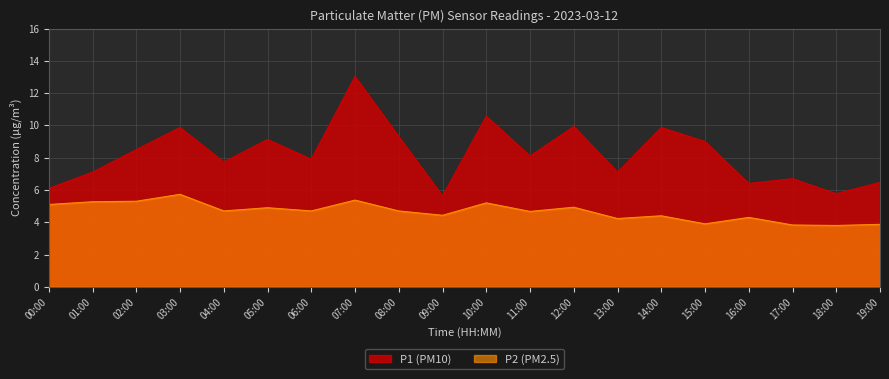

At which category does the chart reach its minimum across all series?

18:00